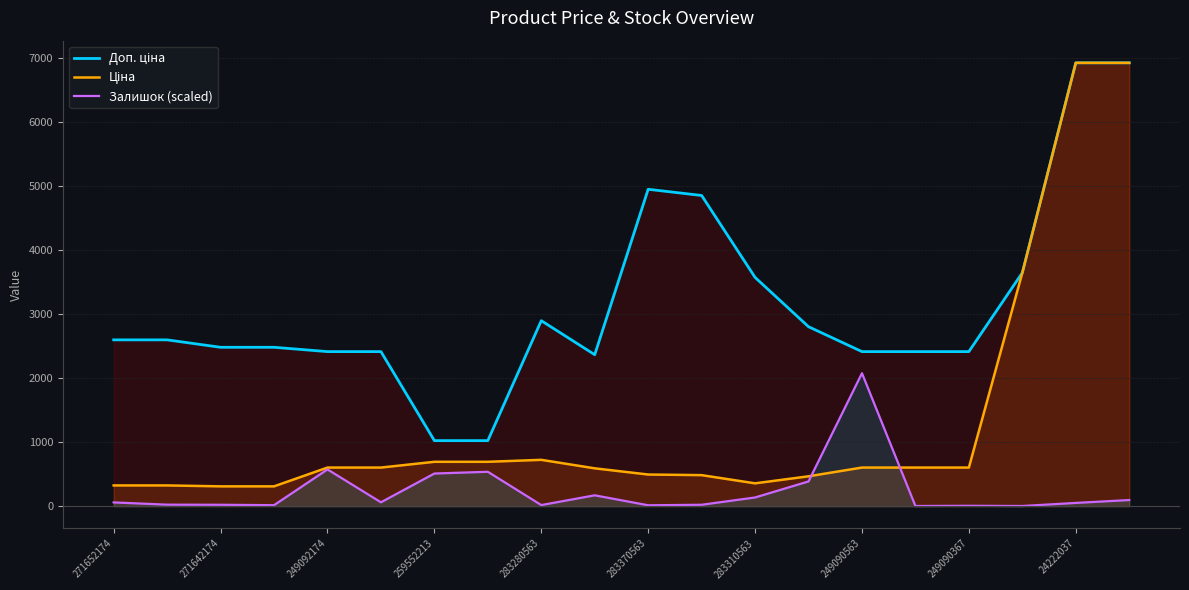

What are all the series names shown in the legend?

Доп. ціна, Ціна, Залишок (scaled)